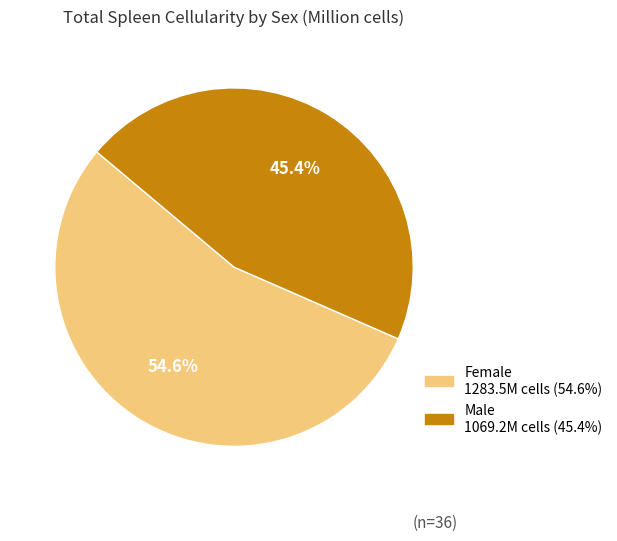

Is there any slice that represents more than half of the pie?

Yes